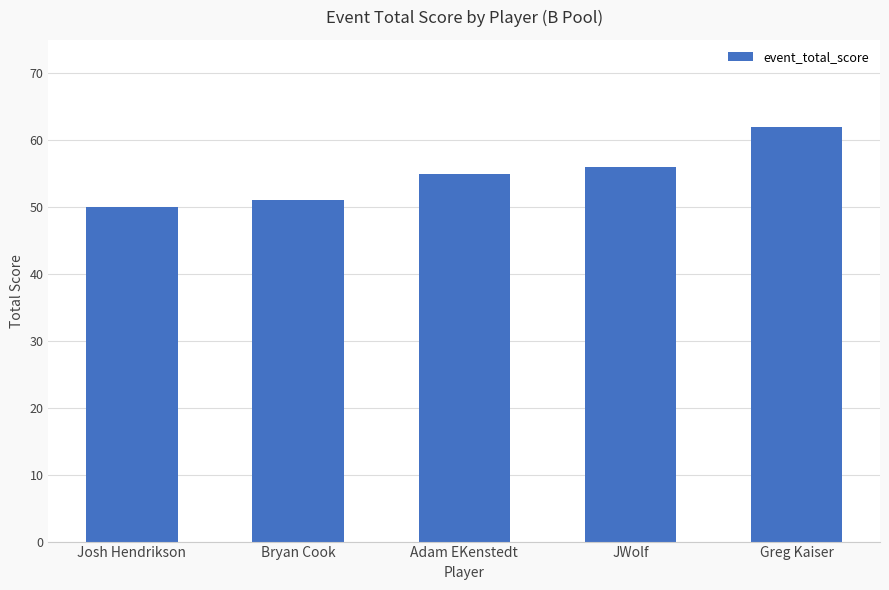

Reading right to left, list all the values displayed in this chart.

Greg Kaiser=62	JWolf=56	Adam EKenstedt=55	Bryan Cook=51	Josh Hendrikson=50